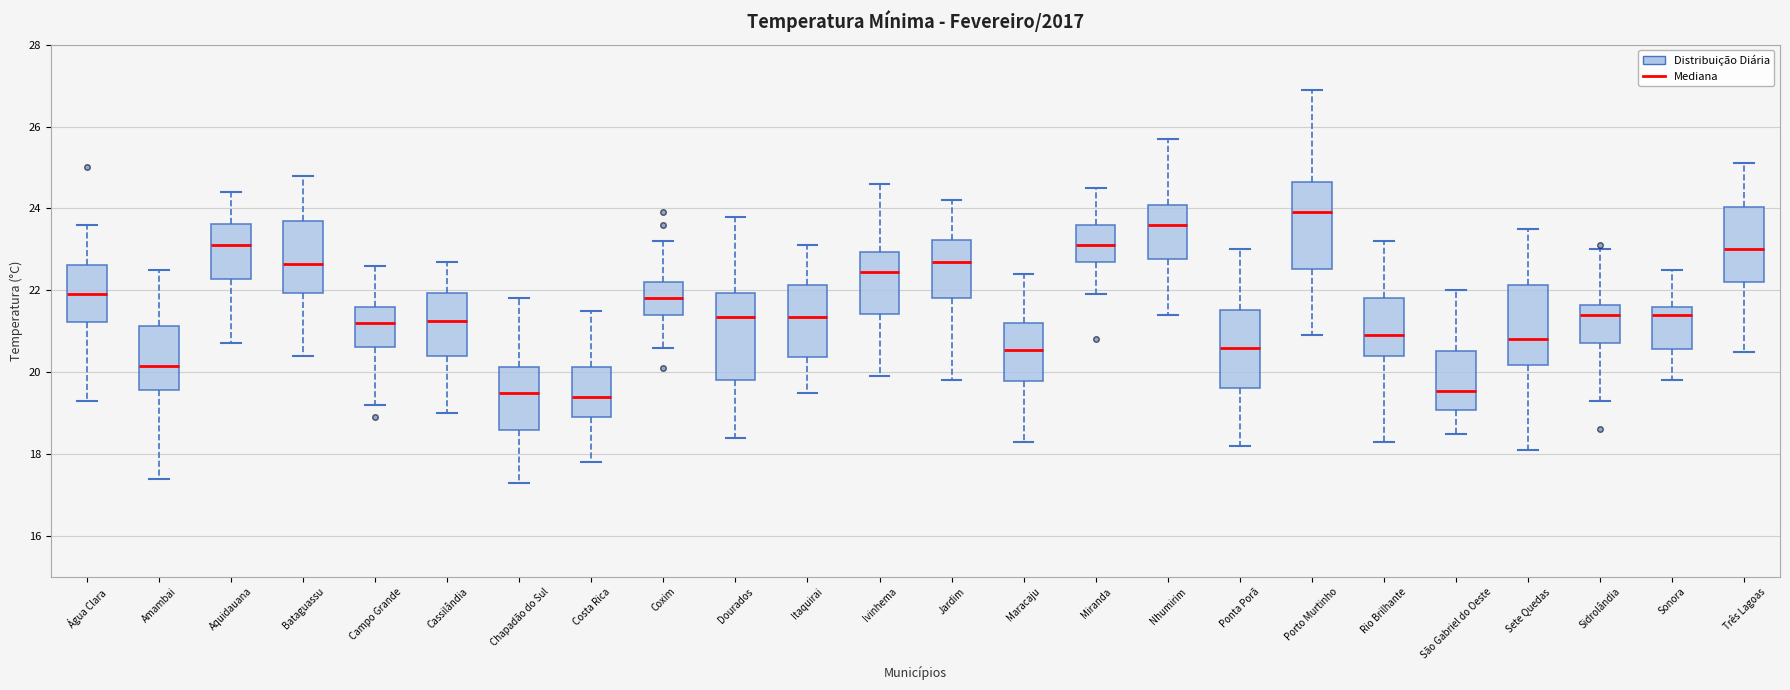

Reading left to right, read every box against the y-axis: the position of its median line, the range the box covers, and the ends of its whiskers. The values are not printed on the chart, so give them approximately, as read against the axis.

Água Clara: median 22.0, box 21.2 to 22.6, whiskers 19.4 to 23.6
Amambai: median 20.2, box 19.6 to 21.2, whiskers 17.4 to 22.6
Aquidauana: median 23.2, box 22.2 to 23.6, whiskers 20.8 to 24.4
Bataguassu: median 22.6, box 22.0 to 23.8, whiskers 20.4 to 24.8
Campo Grande: median 21.2, box 20.6 to 21.6, whiskers 19.2 to 22.6
Cassilândia: median 21.2, box 20.4 to 22.0, whiskers 19.0 to 22.8
Chapadão do Sul: median 19.6, box 18.6 to 20.2, whiskers 17.4 to 21.8
Costa Rica: median 19.4, box 19.0 to 20.2, whiskers 17.8 to 21.6
Coxim: median 21.8, box 21.4 to 22.2, whiskers 20.6 to 23.2
Dourados: median 21.4, box 19.8 to 22.0, whiskers 18.4 to 23.8
Itaquirai: median 21.4, box 20.4 to 22.2, whiskers 19.6 to 23.2
Ivinhema: median 22.4, box 21.4 to 23.0, whiskers 20.0 to 24.6
Jardim: median 22.8, box 21.8 to 23.2, whiskers 19.8 to 24.2
Maracaju: median 20.6, box 19.8 to 21.2, whiskers 18.4 to 22.4
Miranda: median 23.2, box 22.8 to 23.6, whiskers 22.0 to 24.6
Nhumirim: median 23.6, box 22.8 to 24.0, whiskers 21.4 to 25.8
Ponta Porã: median 20.6, box 19.6 to 21.6, whiskers 18.2 to 23.0
Porto Murtinho: median 24.0, box 22.6 to 24.6, whiskers 21.0 to 27.0
Rio Brilhante: median 21.0, box 20.4 to 21.8, whiskers 18.4 to 23.2
São Gabriel do Oeste: median 19.6, box 19.0 to 20.6, whiskers 18.6 to 22.0
Sete Quedas: median 20.8, box 20.2 to 22.2, whiskers 18.2 to 23.6
Sidrolândia: median 21.4, box 20.8 to 21.6, whiskers 19.4 to 23.0
Sonora: median 21.4, box 20.6 to 21.6, whiskers 19.8 to 22.6
Três Lagoas: median 23.0, box 22.2 to 24.0, whiskers 20.6 to 25.2